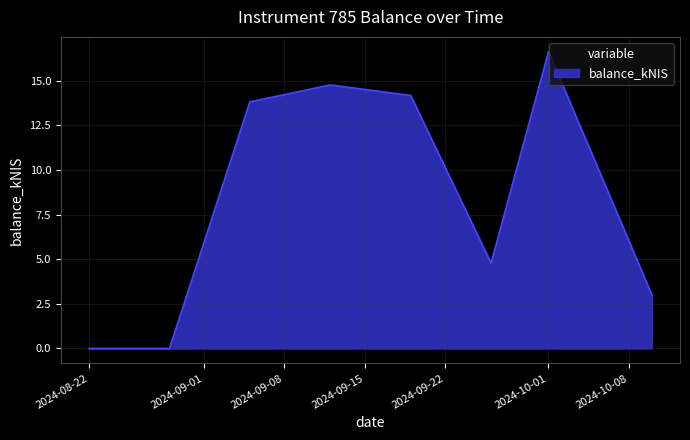

How many interior local peaks (higher than both neighbors) does the data have?

2